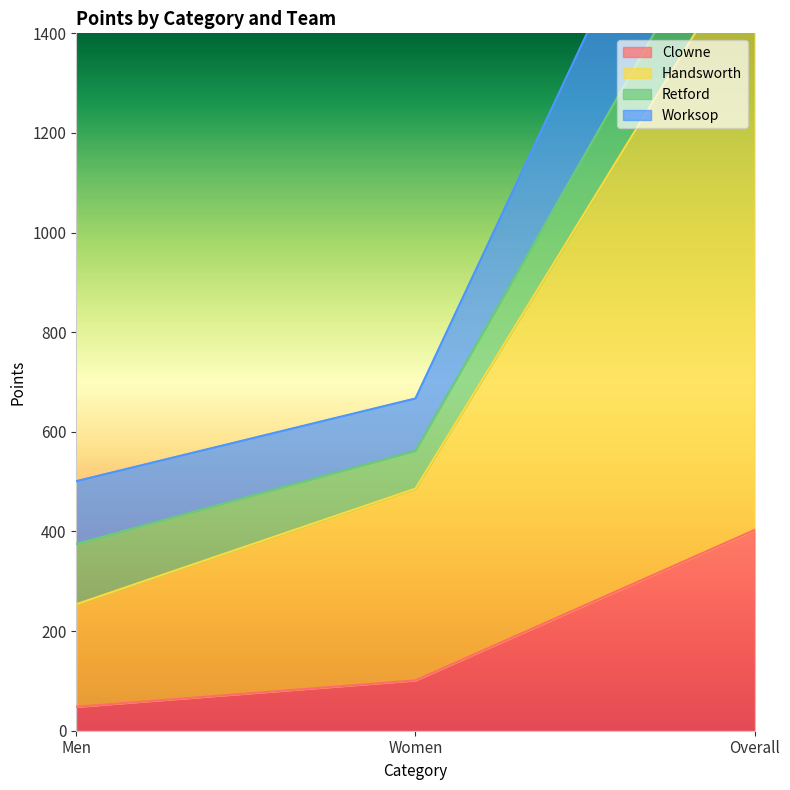

What is the smallest value displayed?

48